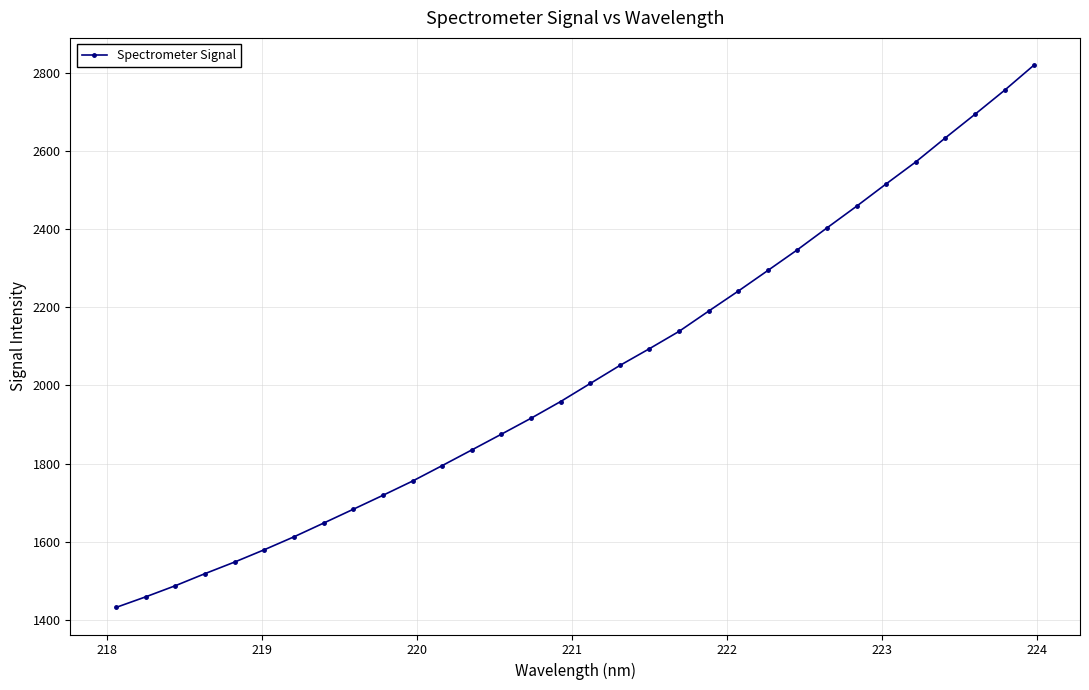

What is the value of the 23rd point from the left?

2294.7